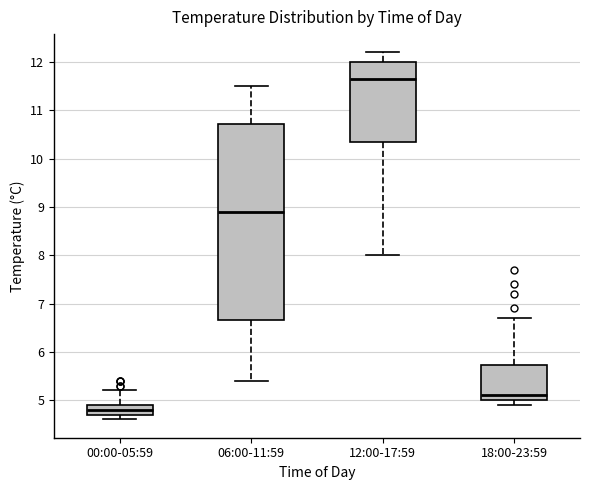

Which box has the lowest median line?

00:00-05:59